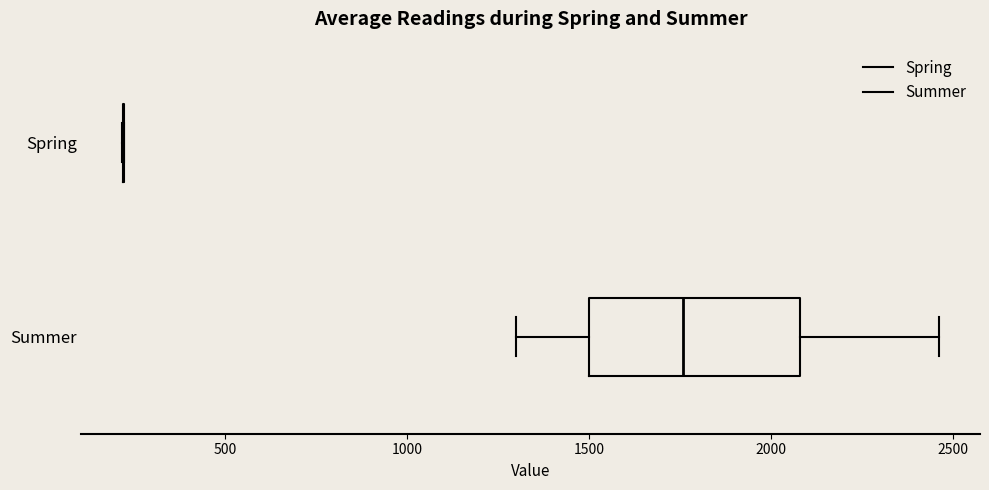

Where is the right edge of the box for Summer on the x-axis? The values are not printed on the chart, so give them approximately, as read against the axis.

2100